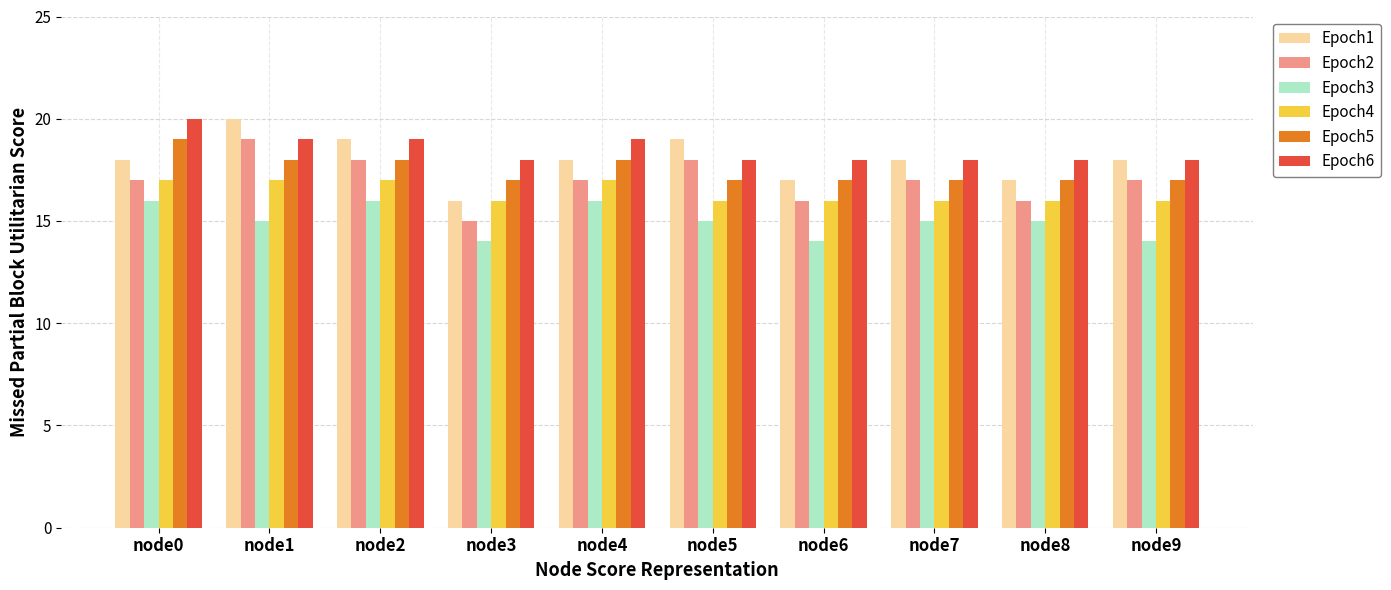

What is the total value across all series at node7?

101